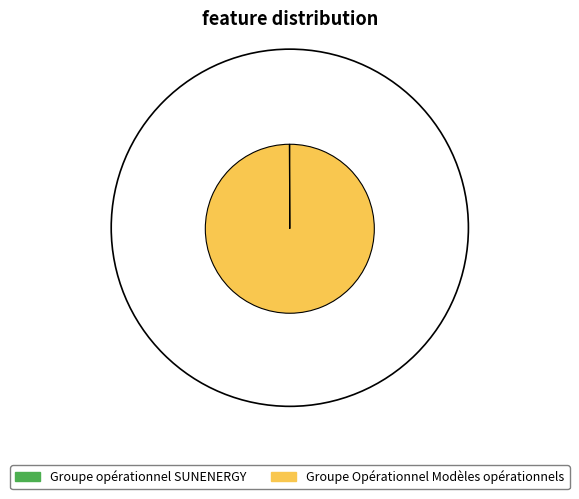

What is the majority slice?

Groupe Opérationnel Modèles opérationnels